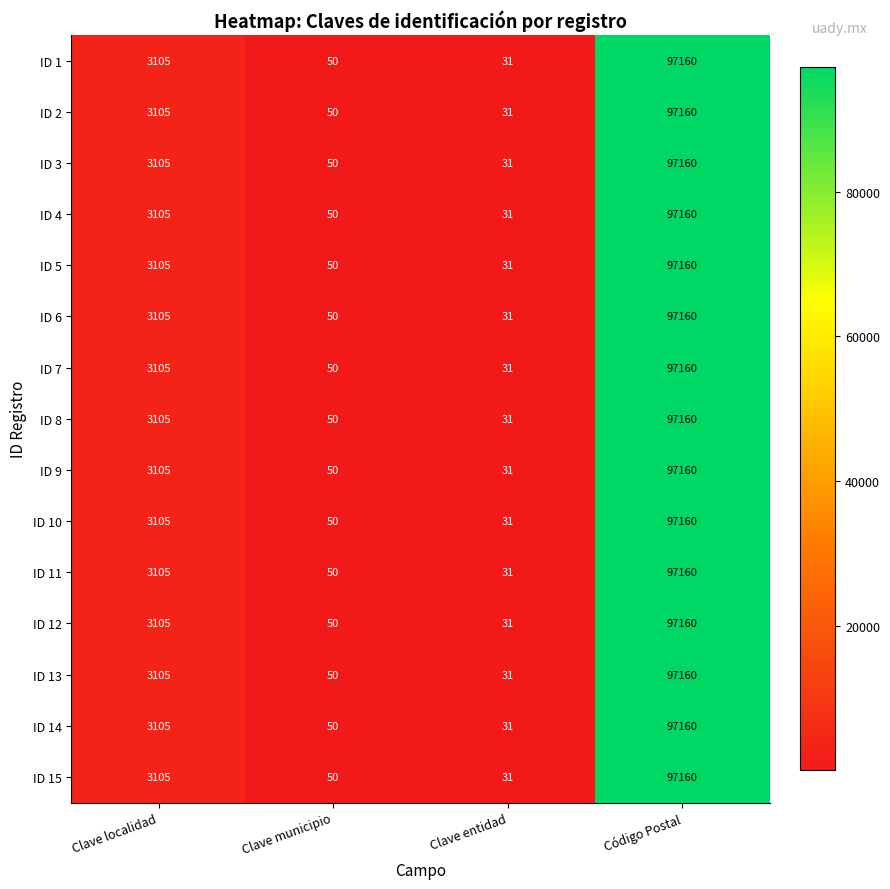

What is the approximate value of ID 10 at Clave localidad?

3105